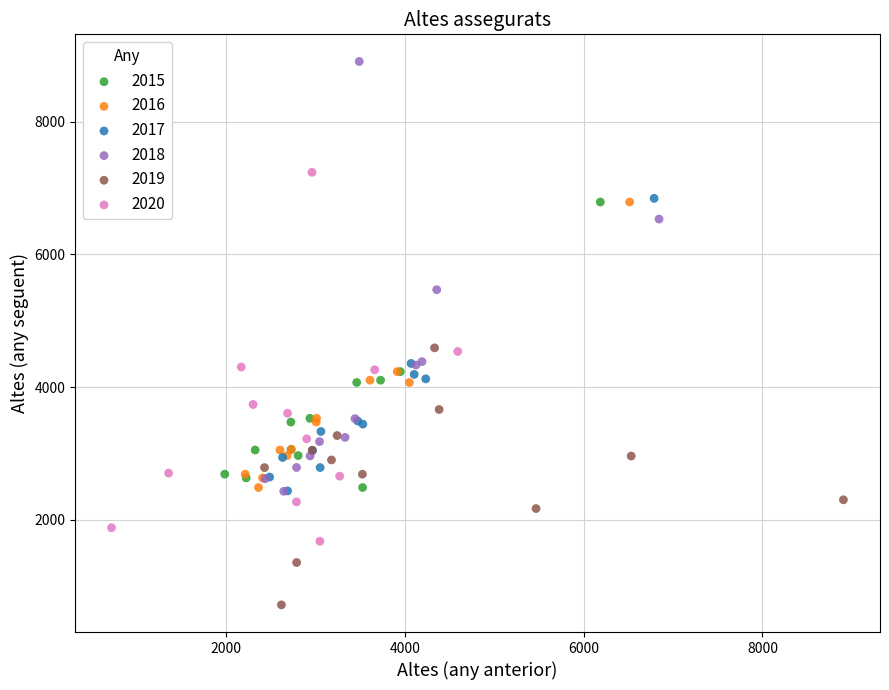

Which series has the widest spread of Y values?

2018